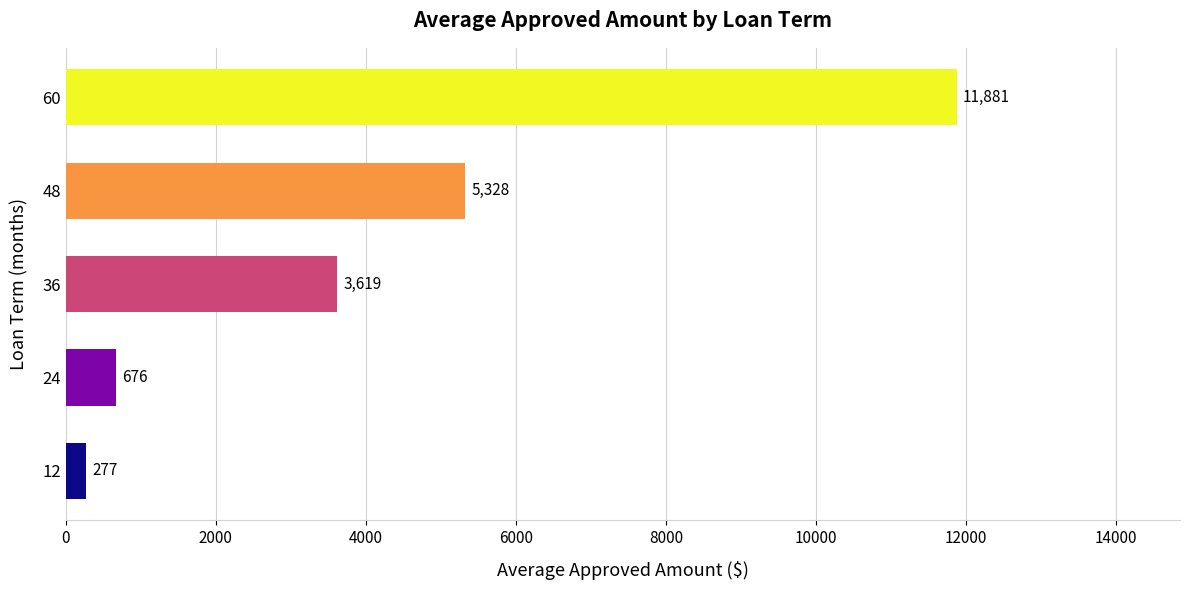

List the labels in order of value, largest first.

60, 48, 36, 24, 12